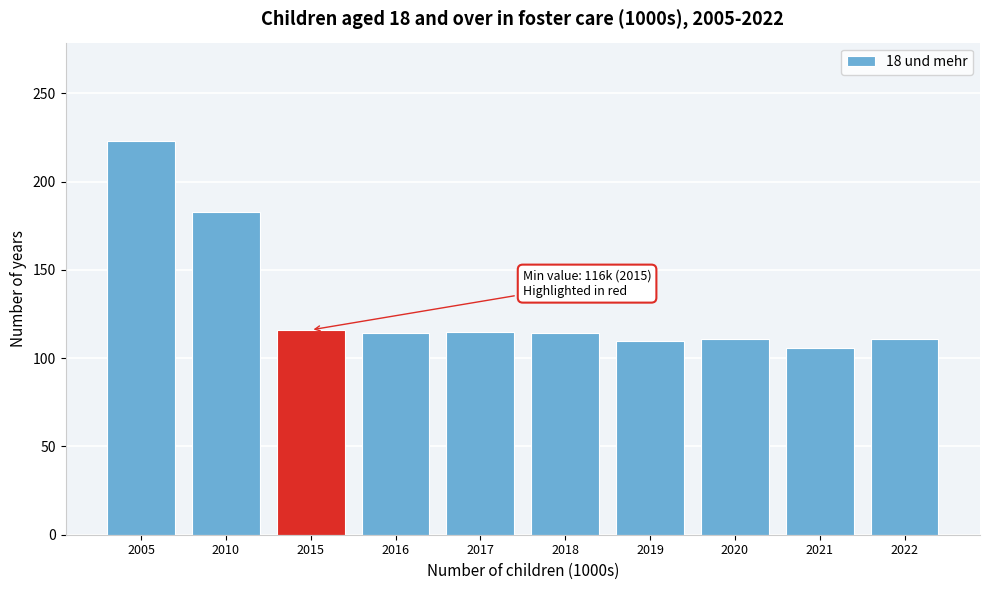

What is the difference between the maximum and minimum values?

117